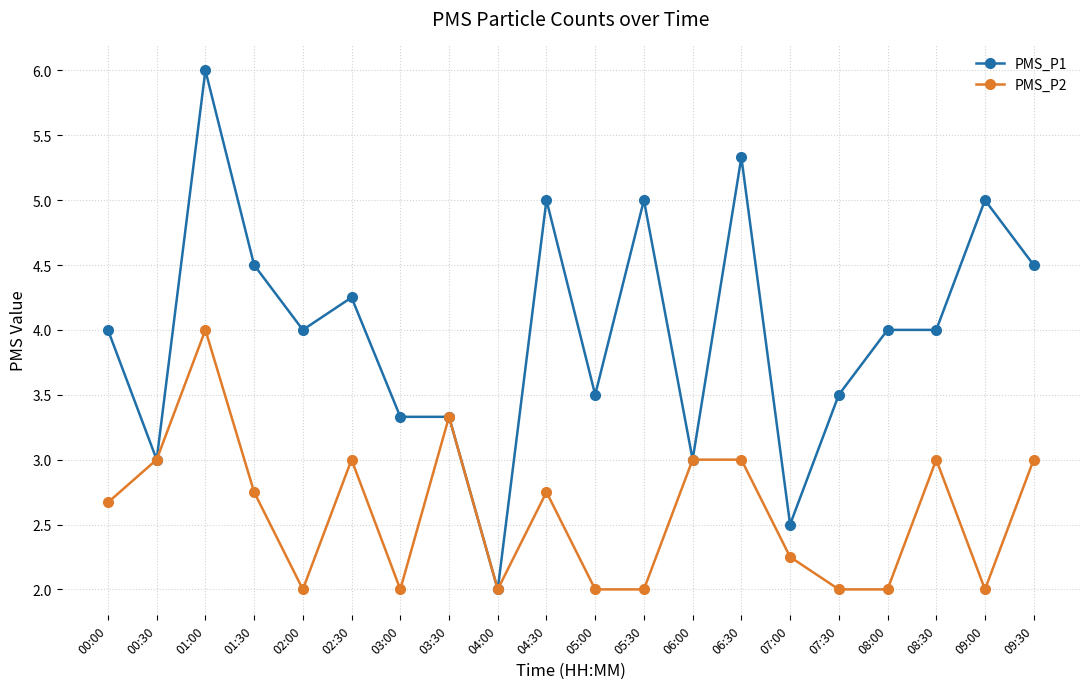

The PMS_P2 series shows 1.7 at 09:30. True or false?

False